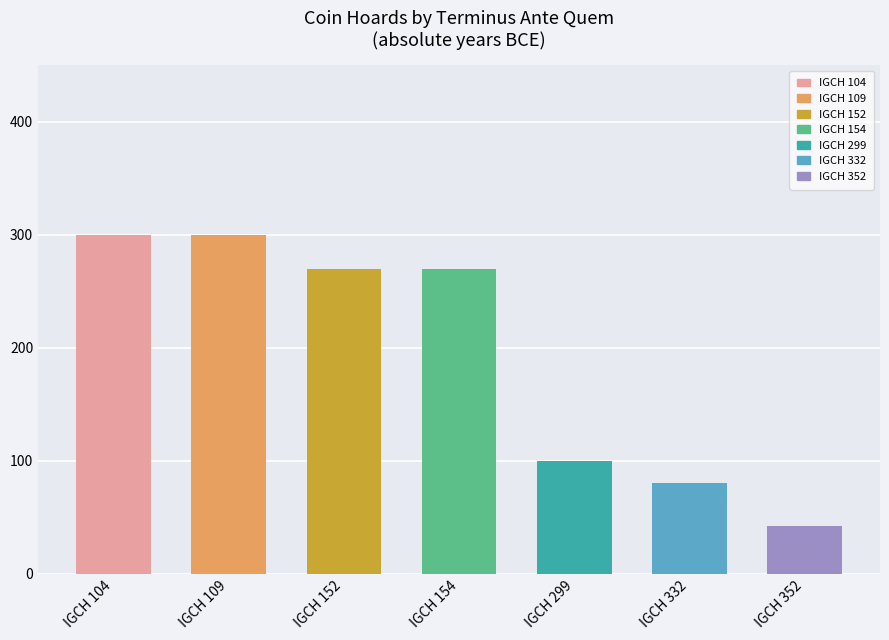

The value at IGCH 299 is 100. True or false?

True